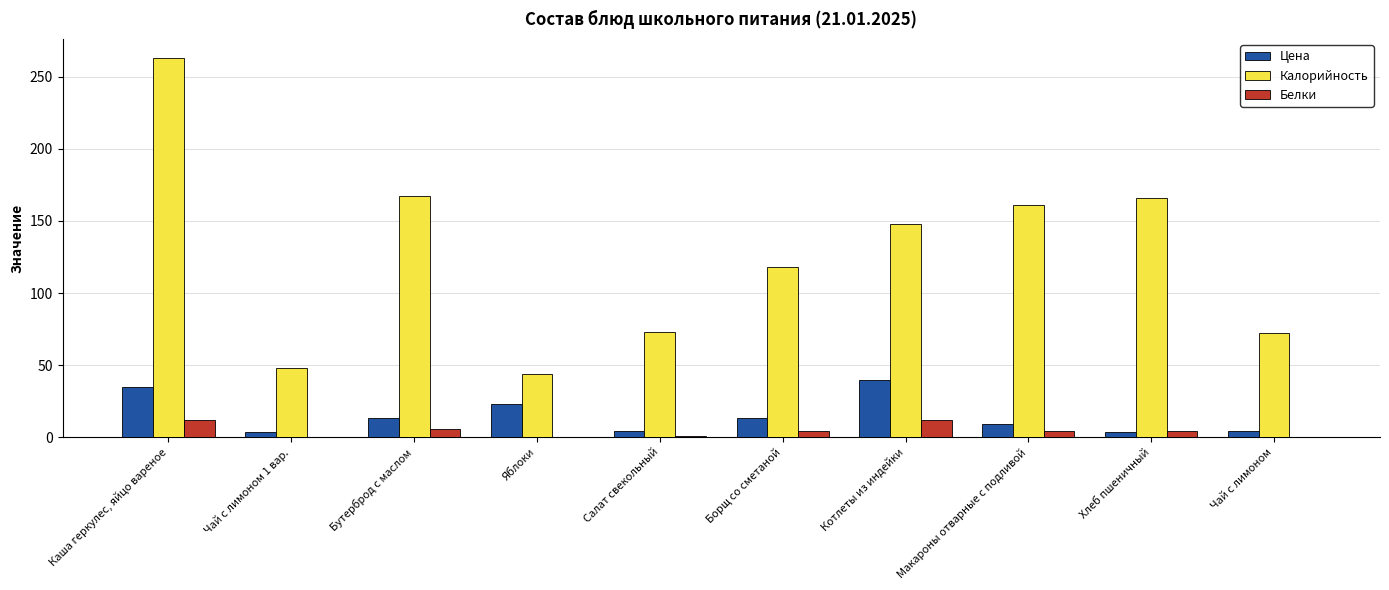

The Цена series shows 3.7 at Хлеб пшеничный. True or false?

True